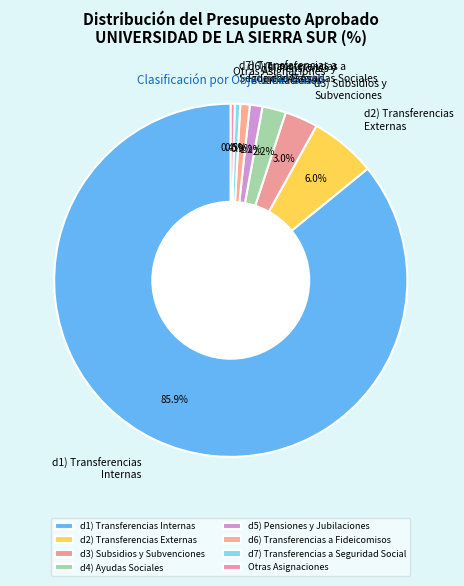

Which has a higher value, d2) Transferencias Externas or d6) Transferencias a Fideicomisos?

d2) Transferencias Externas